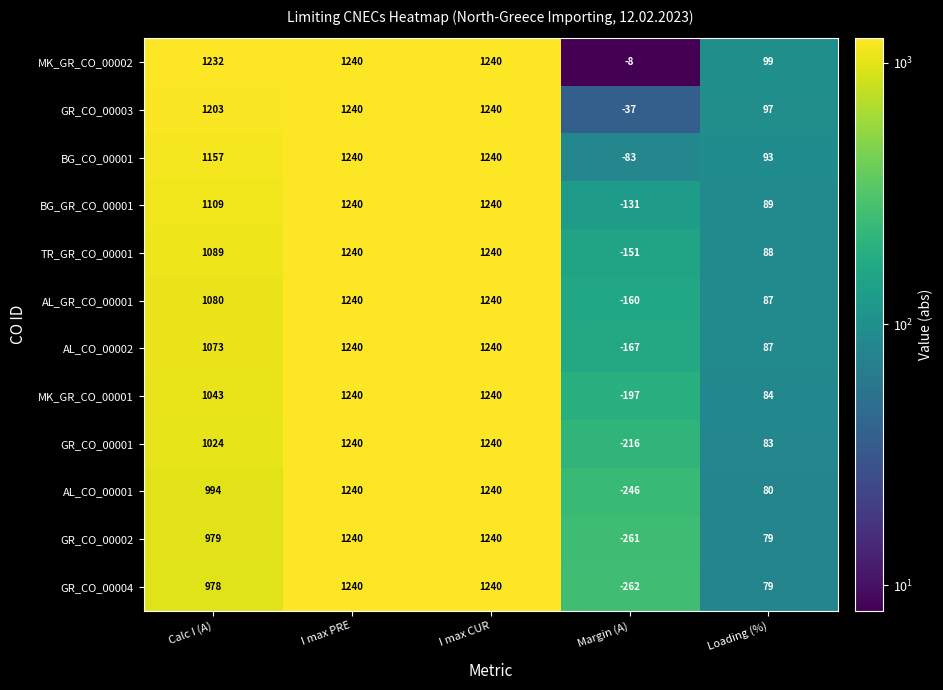

What is the total value across all series at I max CUR?

14880